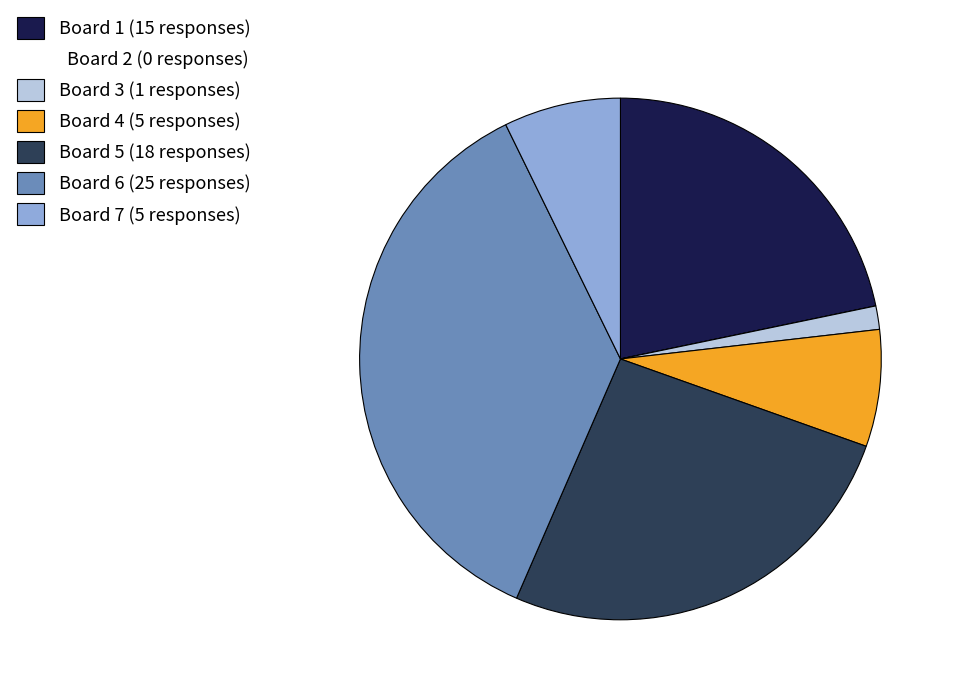

Is it true that Board 4 (5 responses) is 7% of the pie?

True